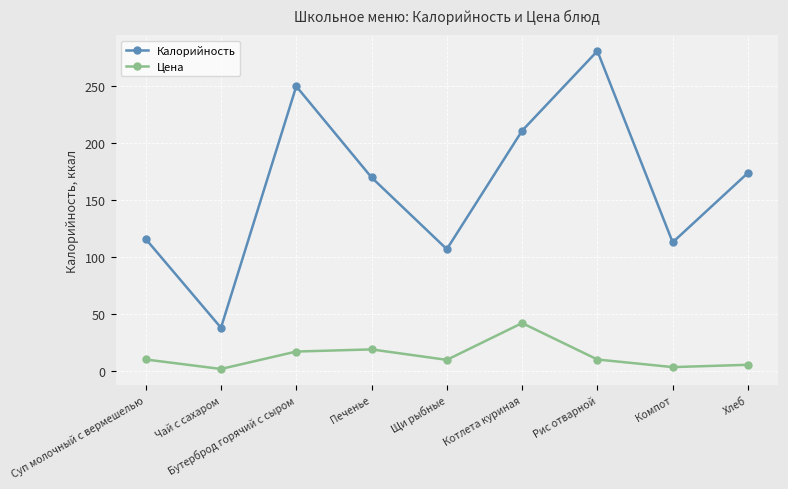

What position from the right is Печенье?

6